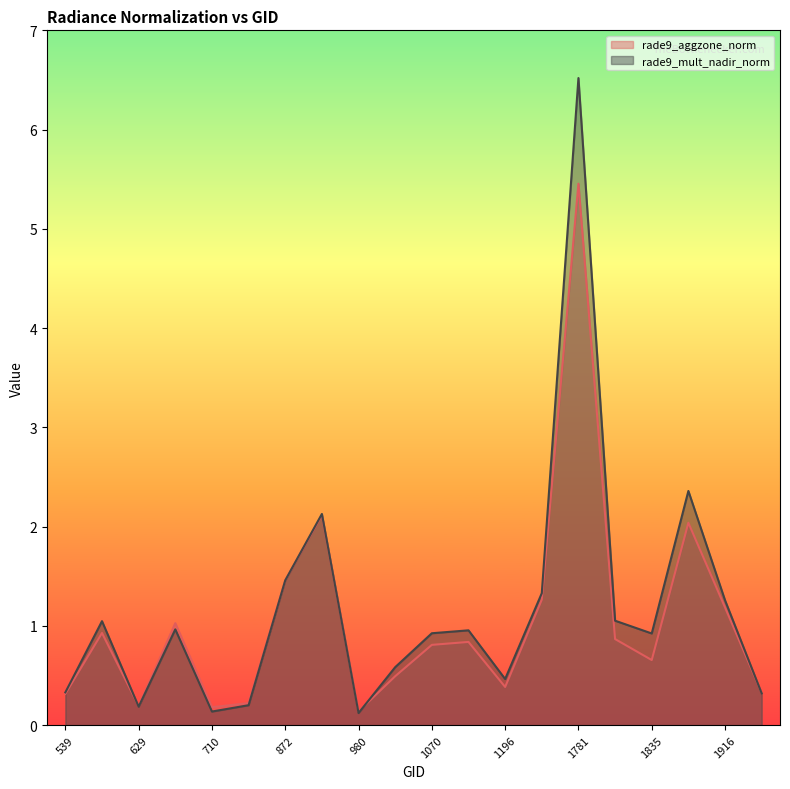

The value of rade9_mult_nadir_norm at 593 is 0.5. True or false?

False